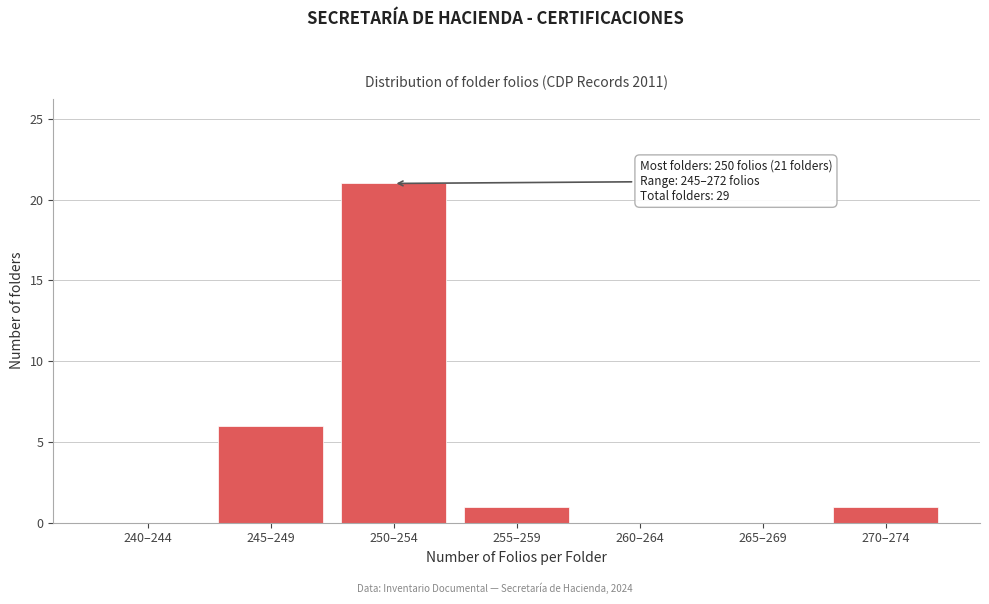

Reading right to left, transcribe all the data shown in this chart.

270–274=1	265–269=0	260–264=0	255–259=1	250–254=21	245–249=6	240–244=0